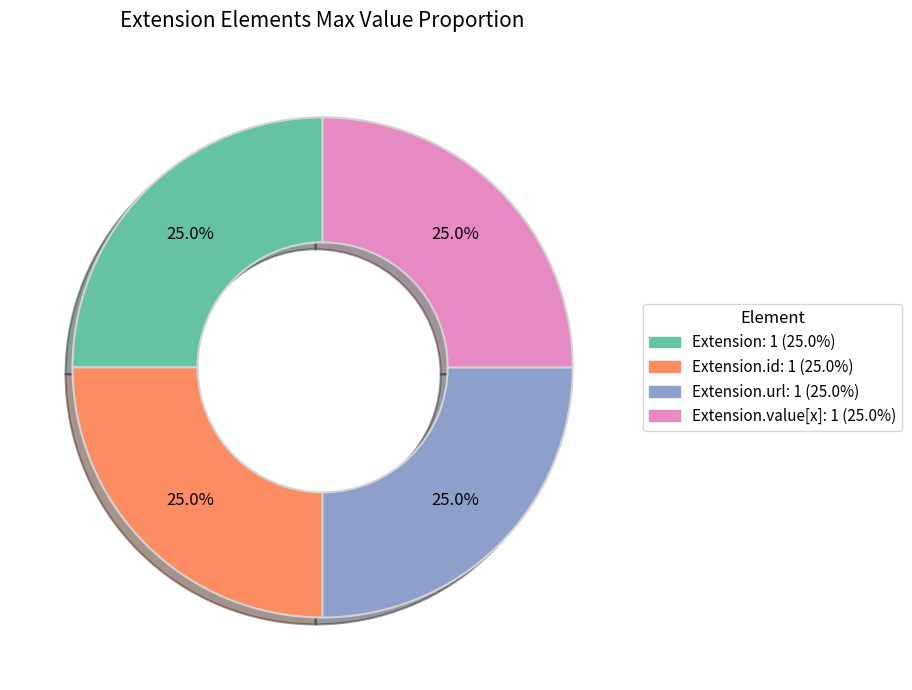

Is there any slice that represents more than half of the pie?

No